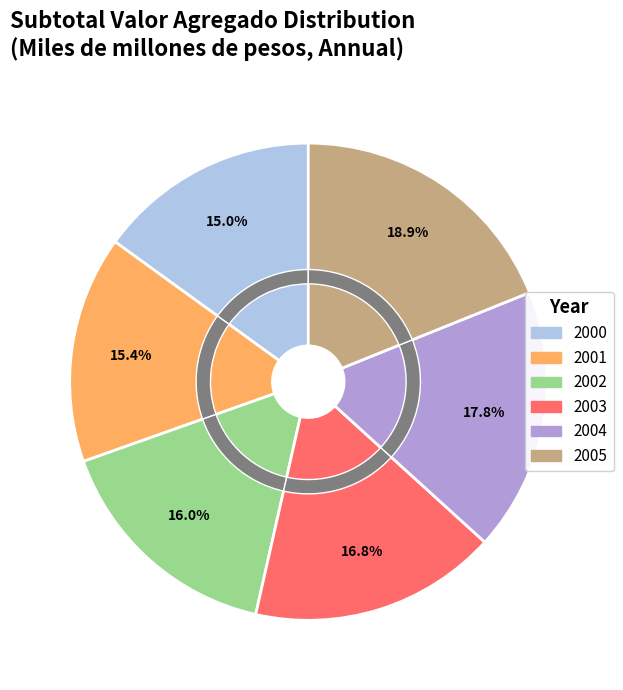

What is the change in value from 2000 to 2004?

+12284